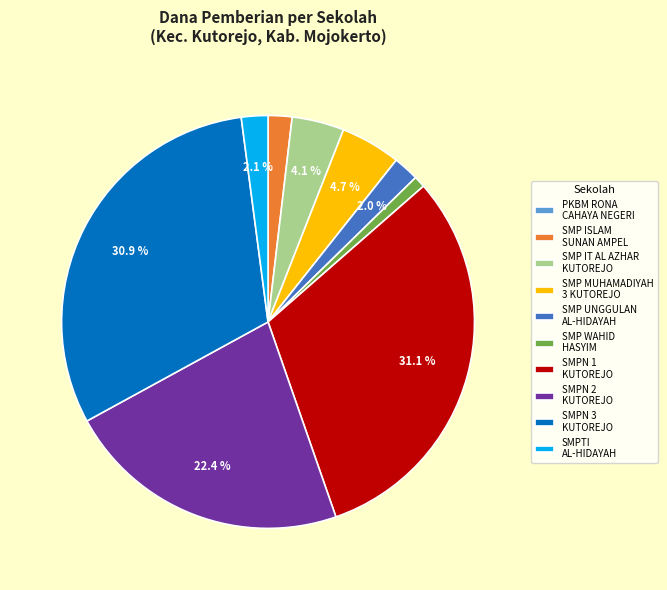

The SMPN 1 KUTOREJO slice represents 39% of the pie. True or false?

False